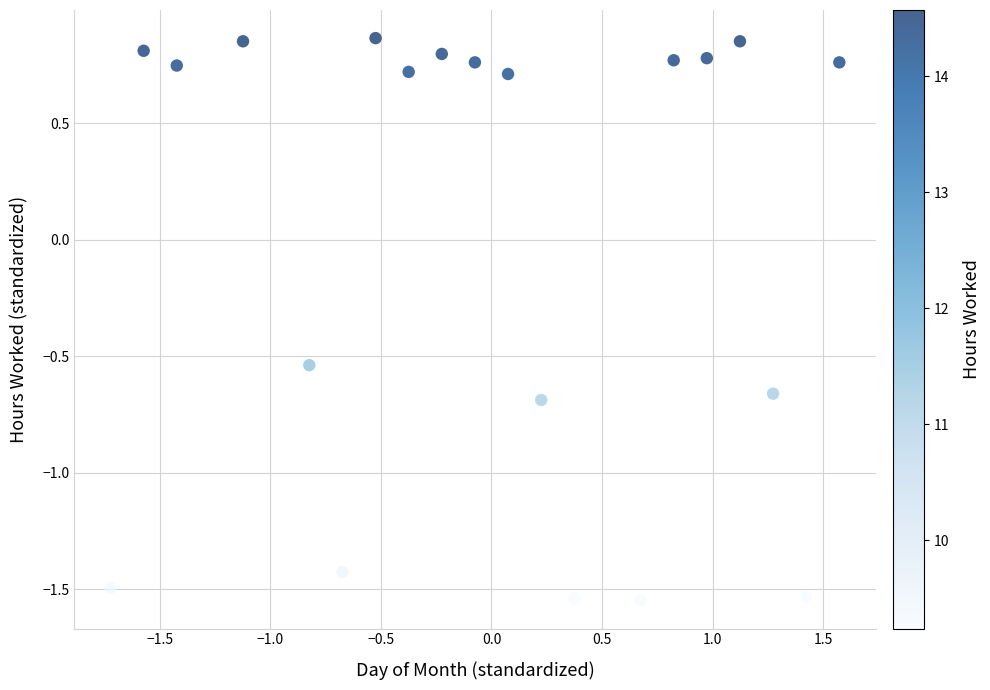

What is the range of X values (max minus min)?

3.3